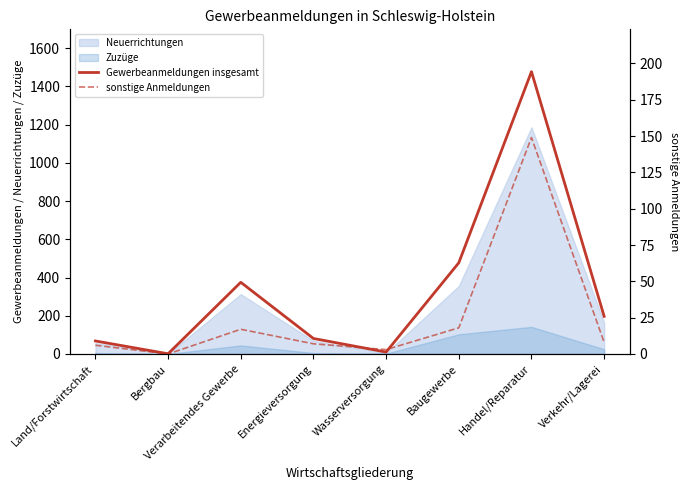

Where is the first local maximum for Gewerbeanmeldungen insgesamt?

Verarbeitendes Gewerbe